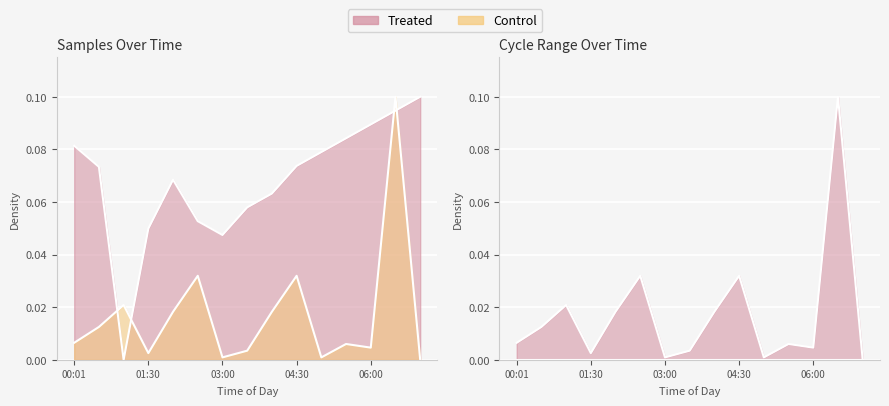

In Max_cycle, how many points are higher than both neighbors (excluding endpoints)?

5